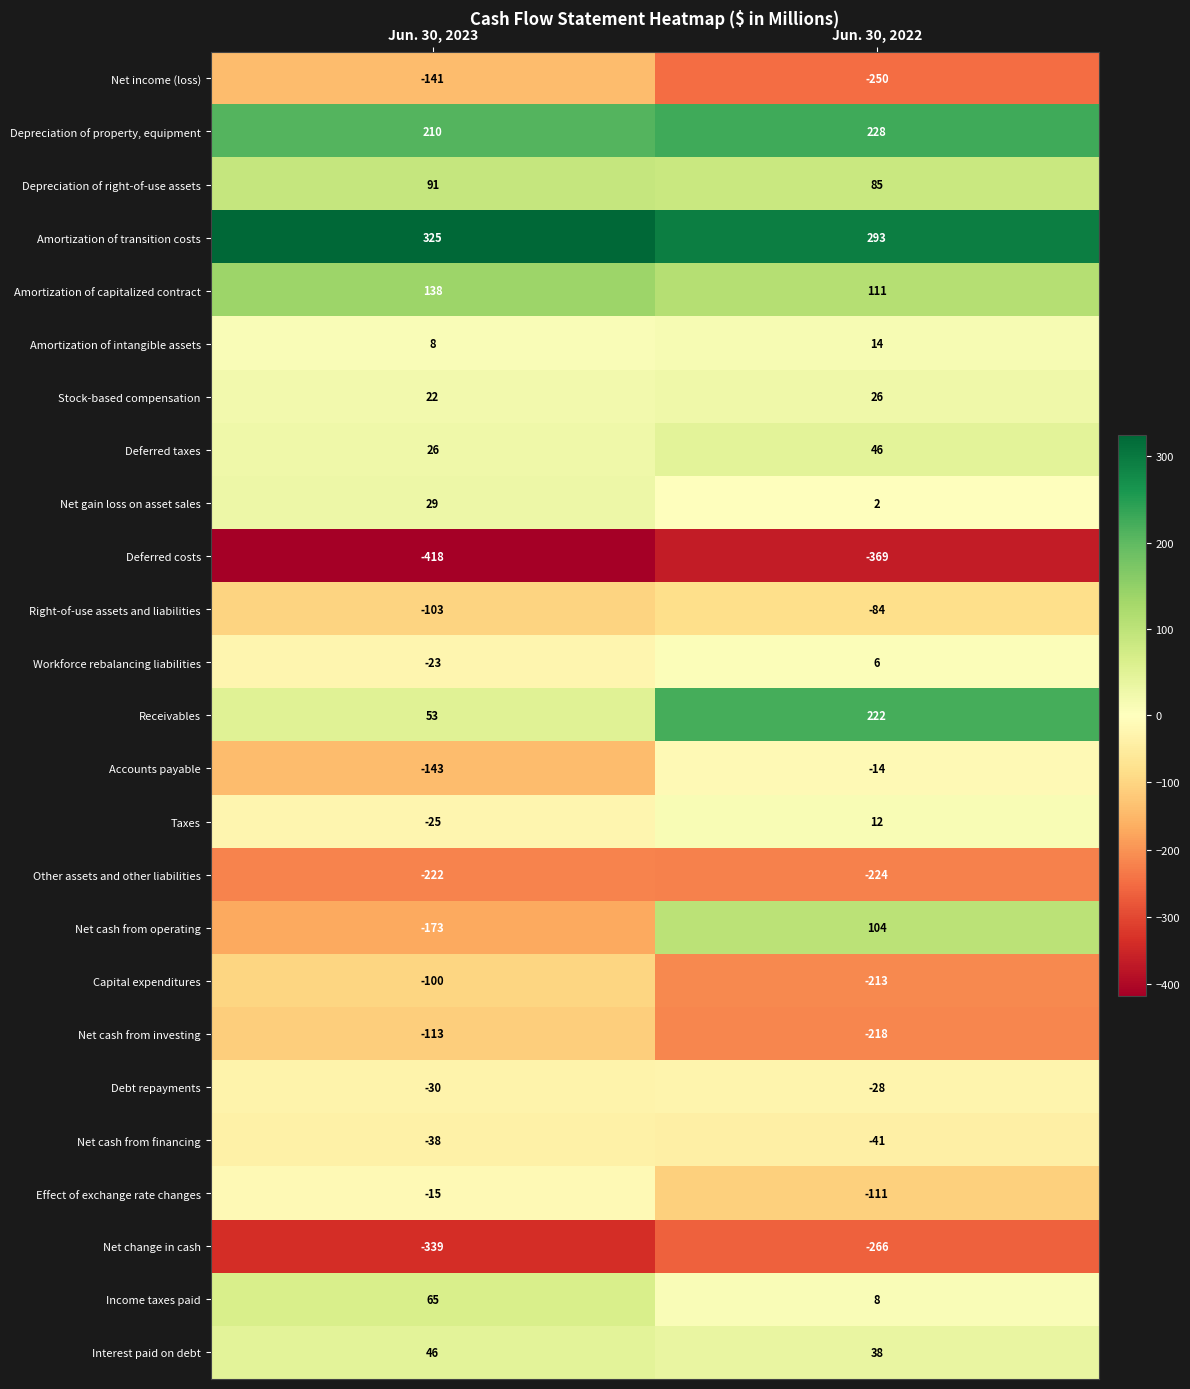

At which category does the chart reach its minimum across all series?

Jun. 30, 2023